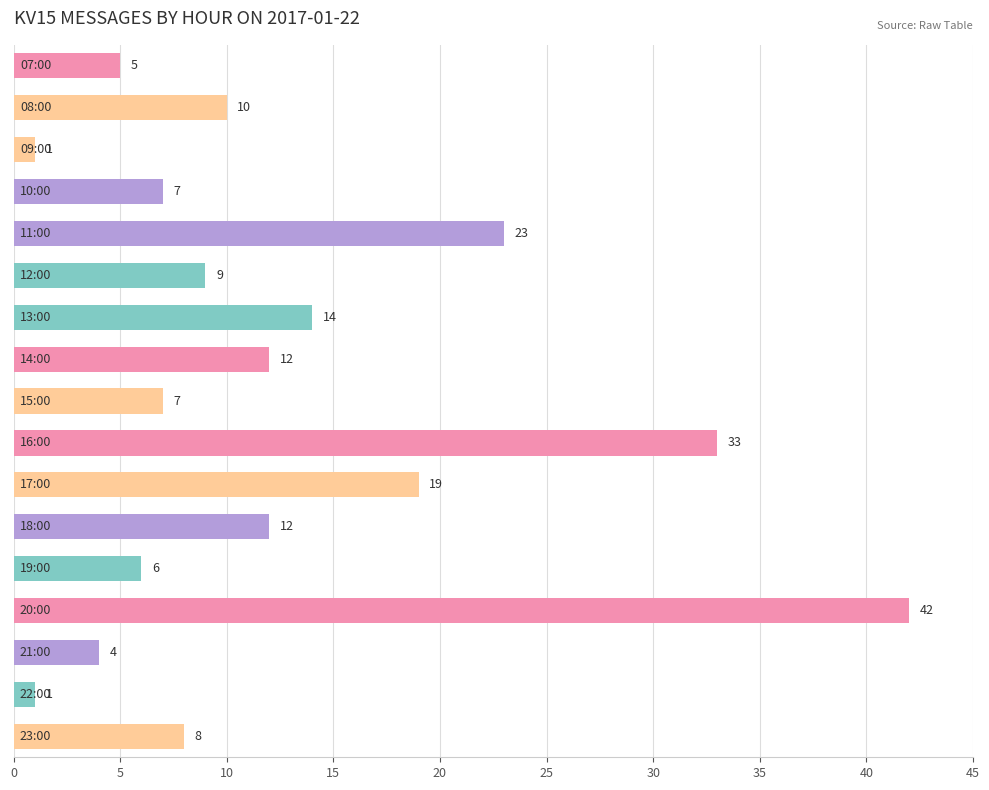

Count the number of data series in this chart.

1